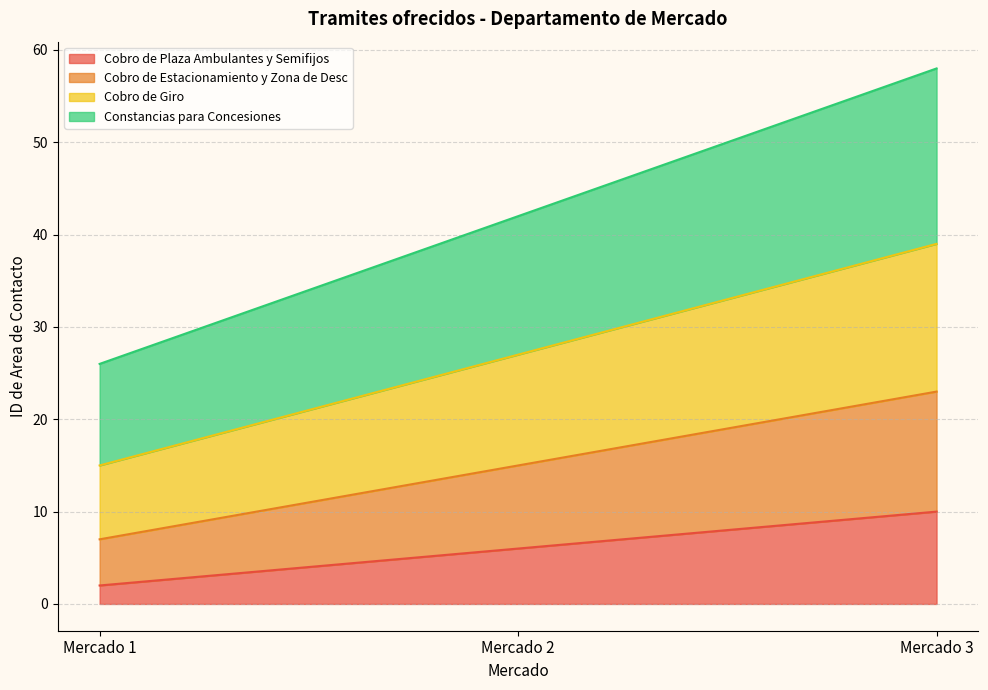

Which series has the widest spread of values?

Constancias para Concesiones